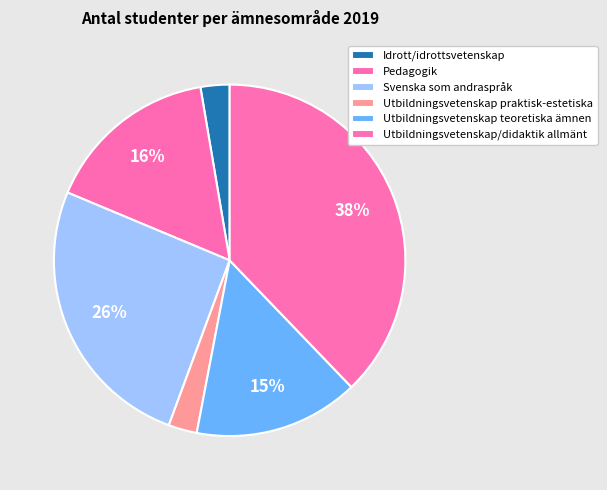

Count the number of slices in the pie.

6